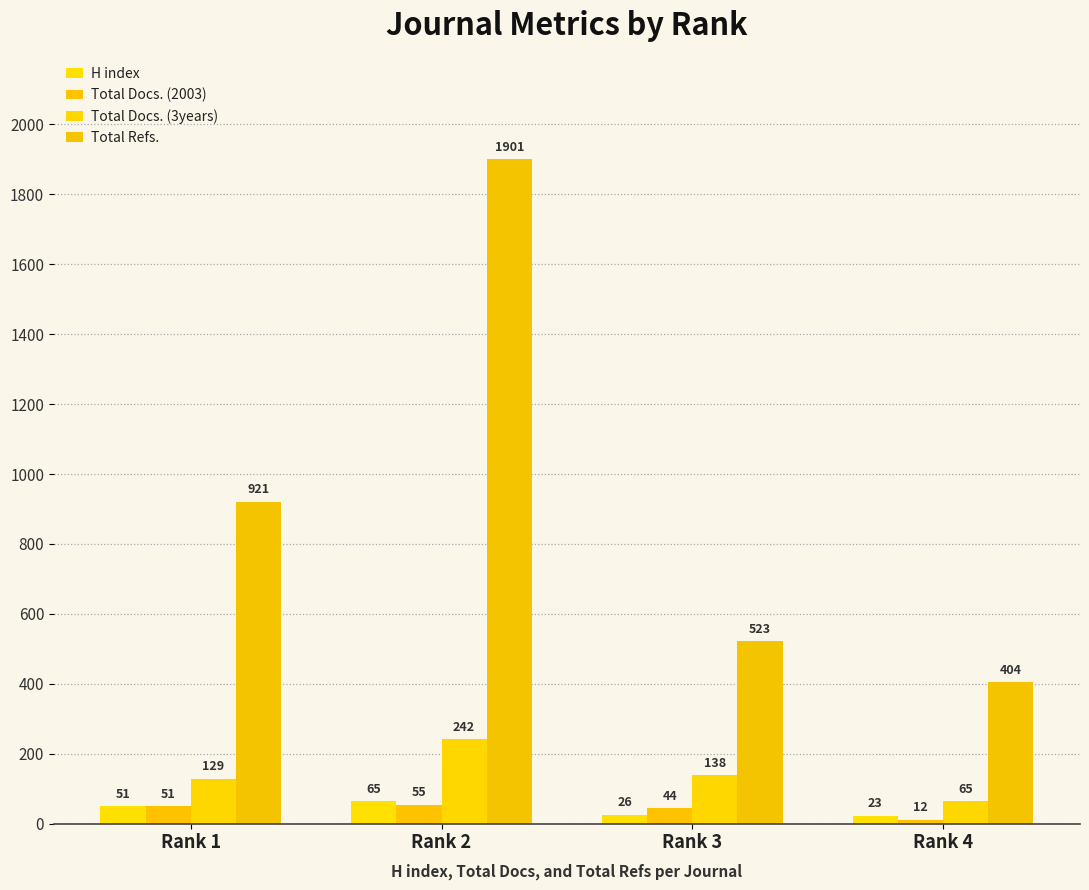

Is the value of Total Docs. (2003) at Rank 2 greater than the value of Total Docs. (3years) at Rank 3?

No